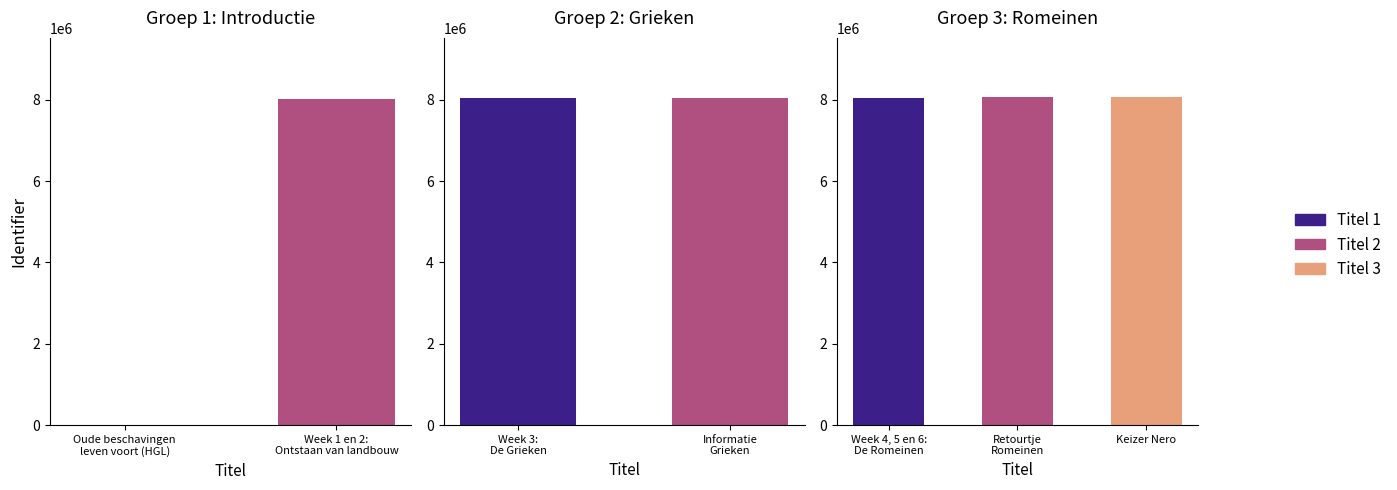

Reading left to right, list all the values displayed in this chart.

0	8022724	8037527	8044713	8054741	8069307	8069308